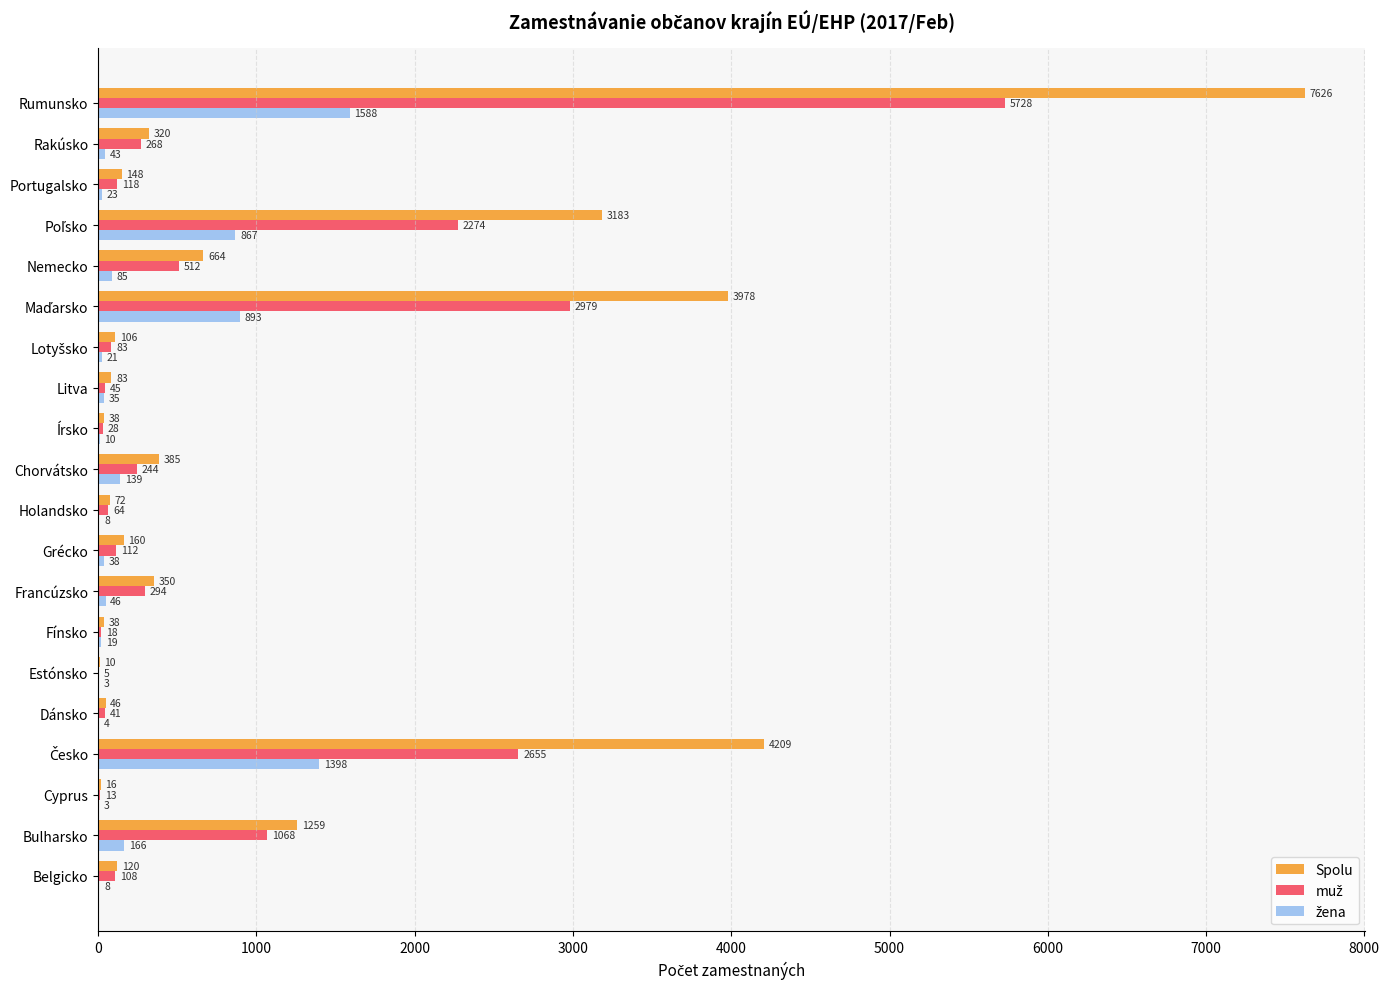

The value of Spolu at Portugalsko is 148. True or false?

True